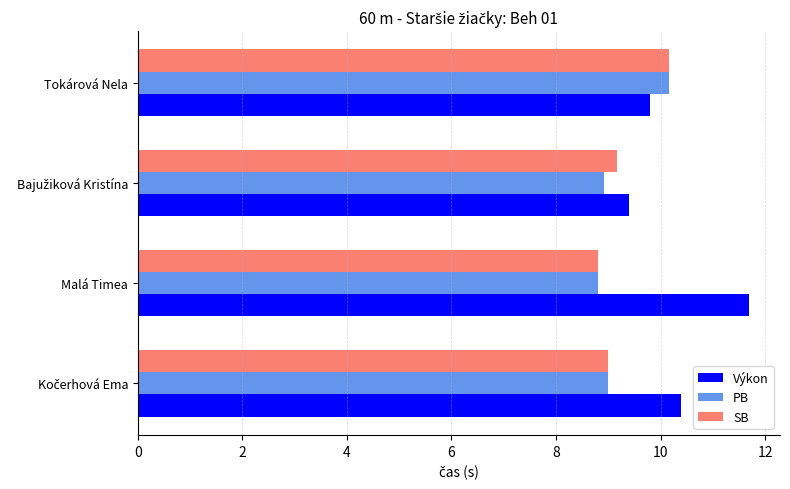

What is the average value of the SB series?

9.3